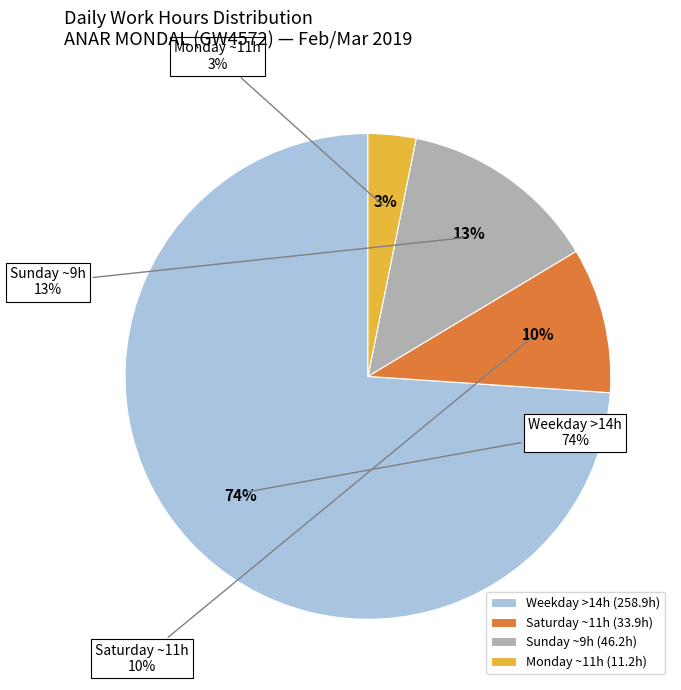

Is 28 Thu the majority of the pie?

No